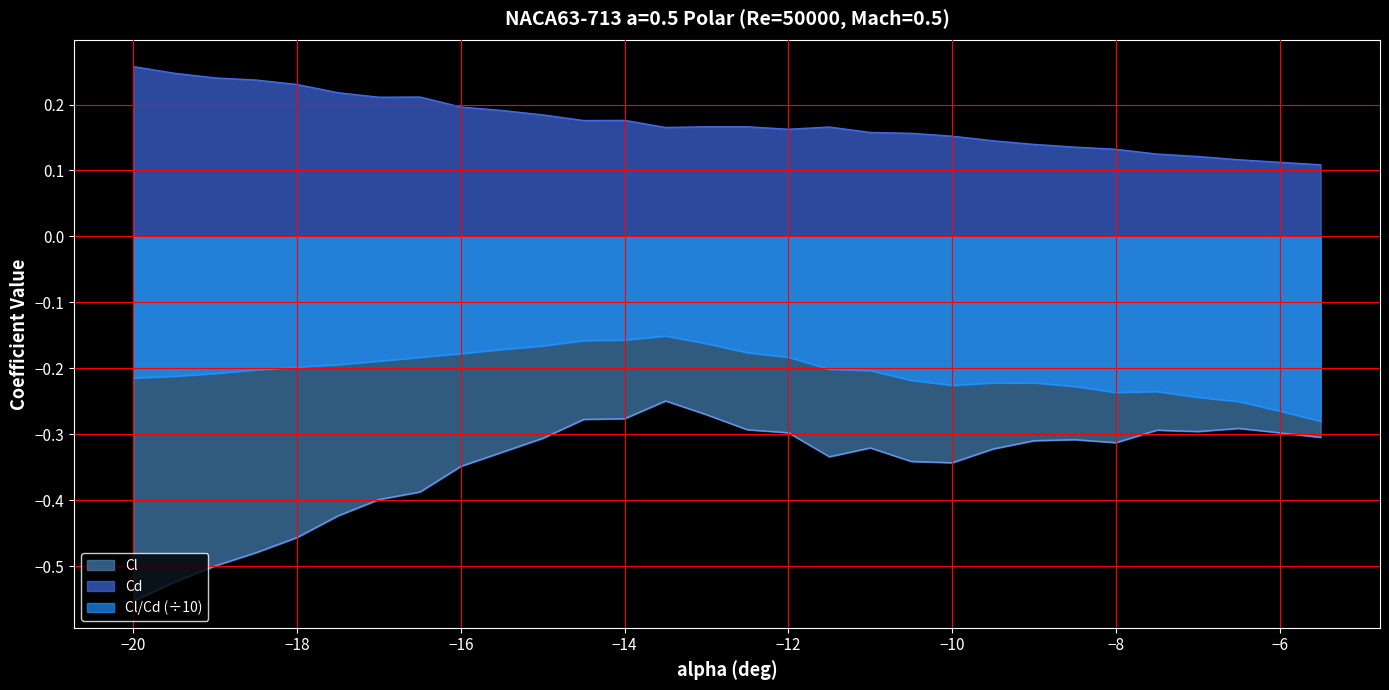

Which series has the widest spread of values?

Cl